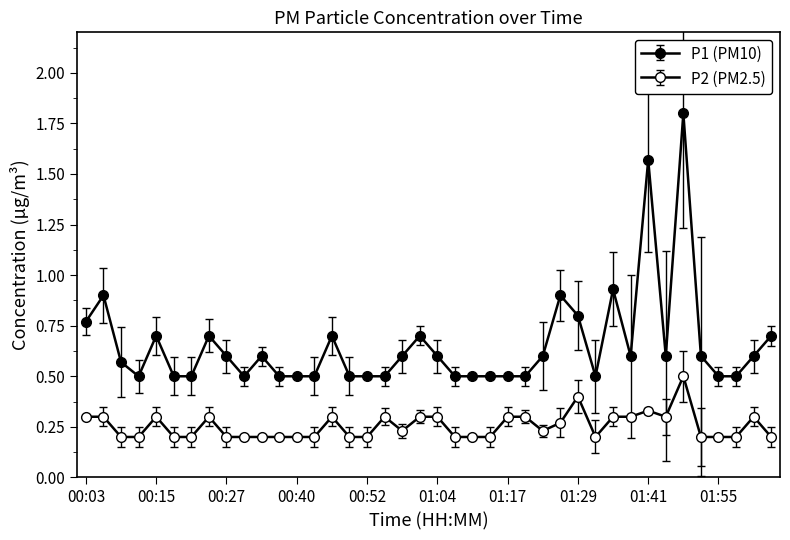

How many lines are shown in the chart?

2